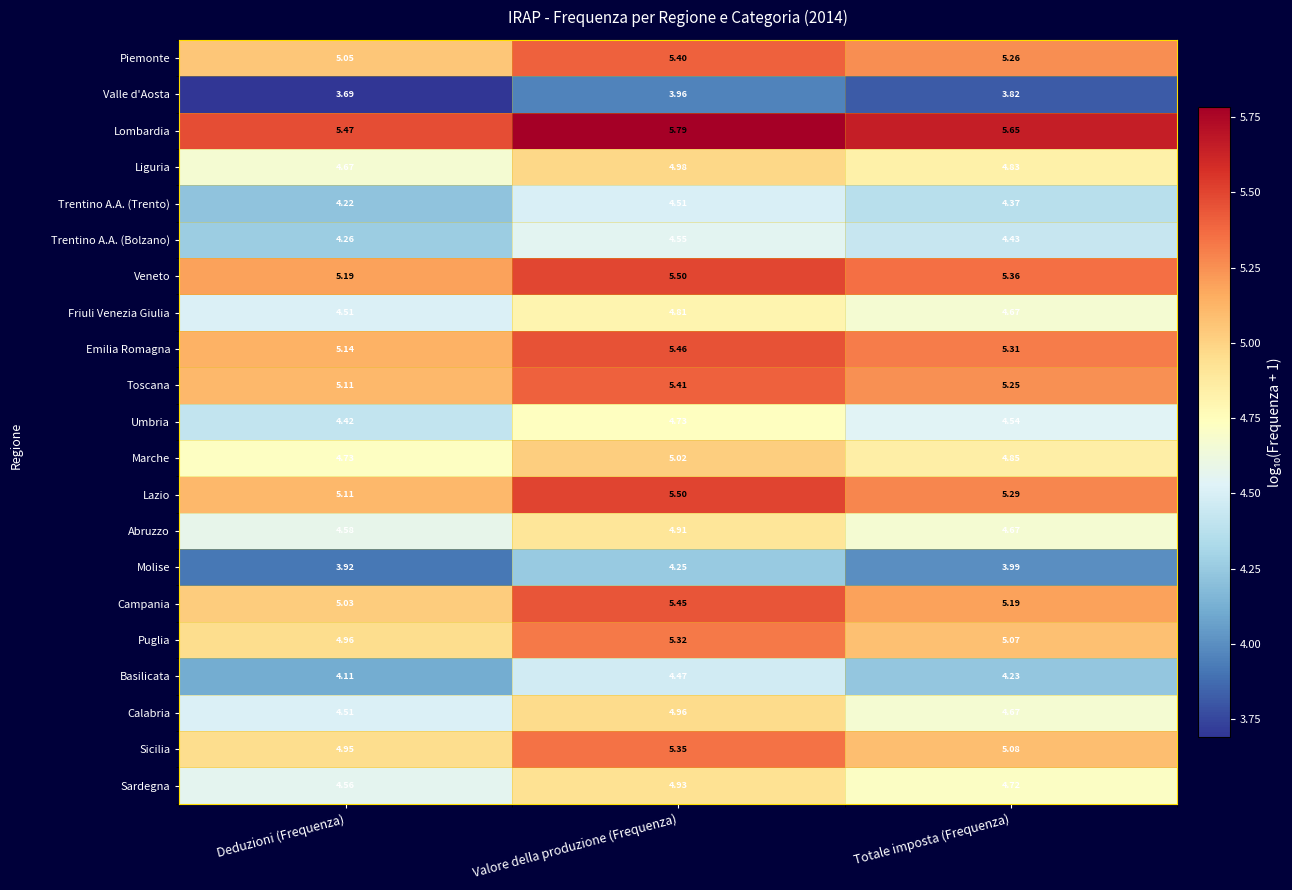

Which category has the lowest value across all series?

Deduzioni (Frequenza)